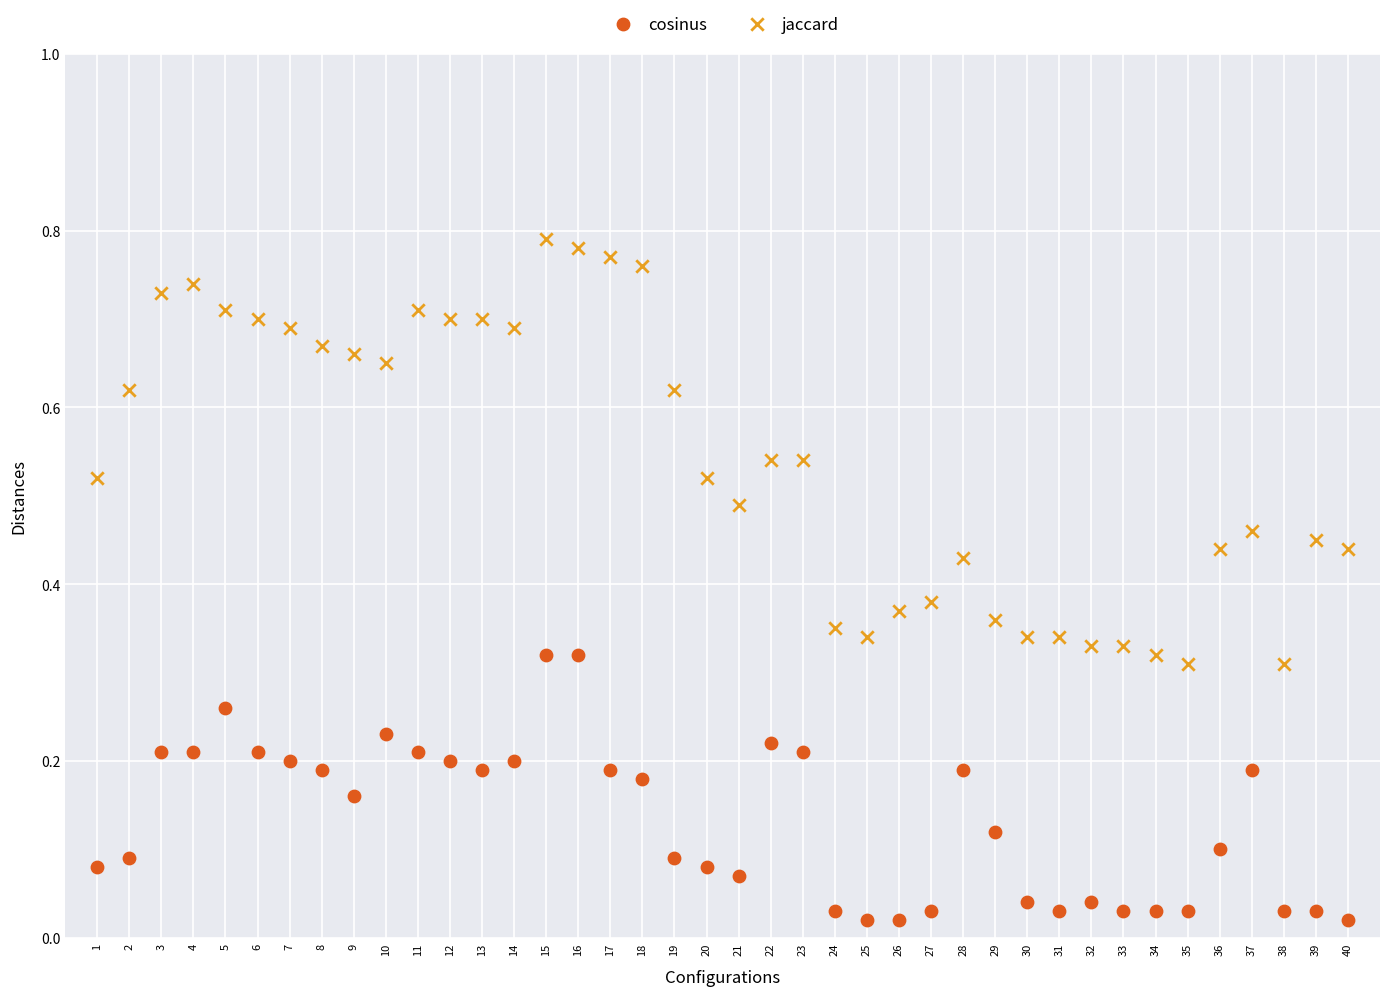

What are all the series names shown in the legend?

cosinus, jaccard